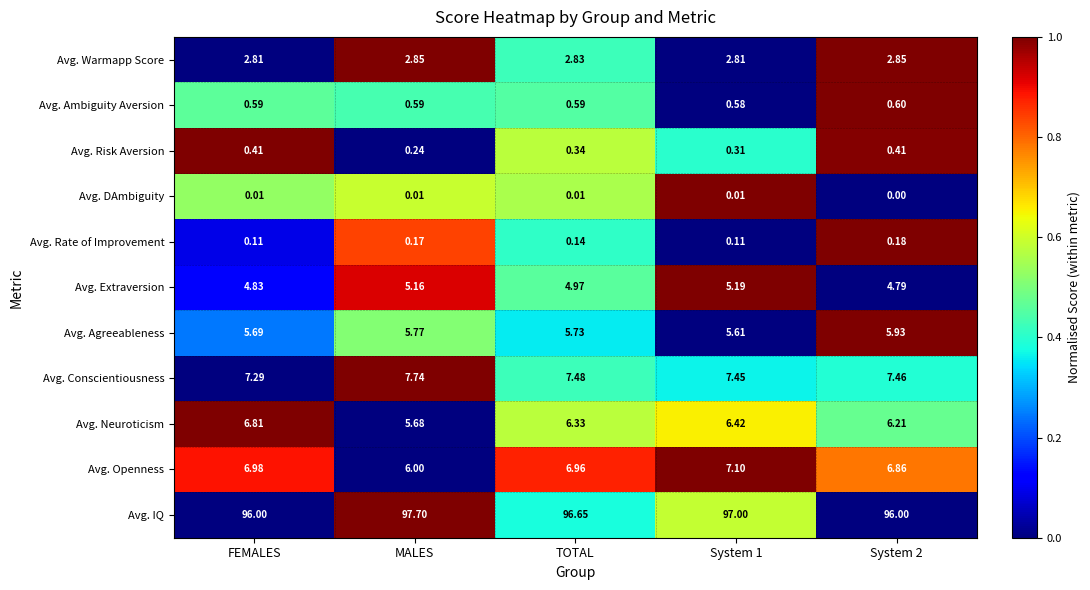

At which category does the chart reach its peak across all series?

MALES